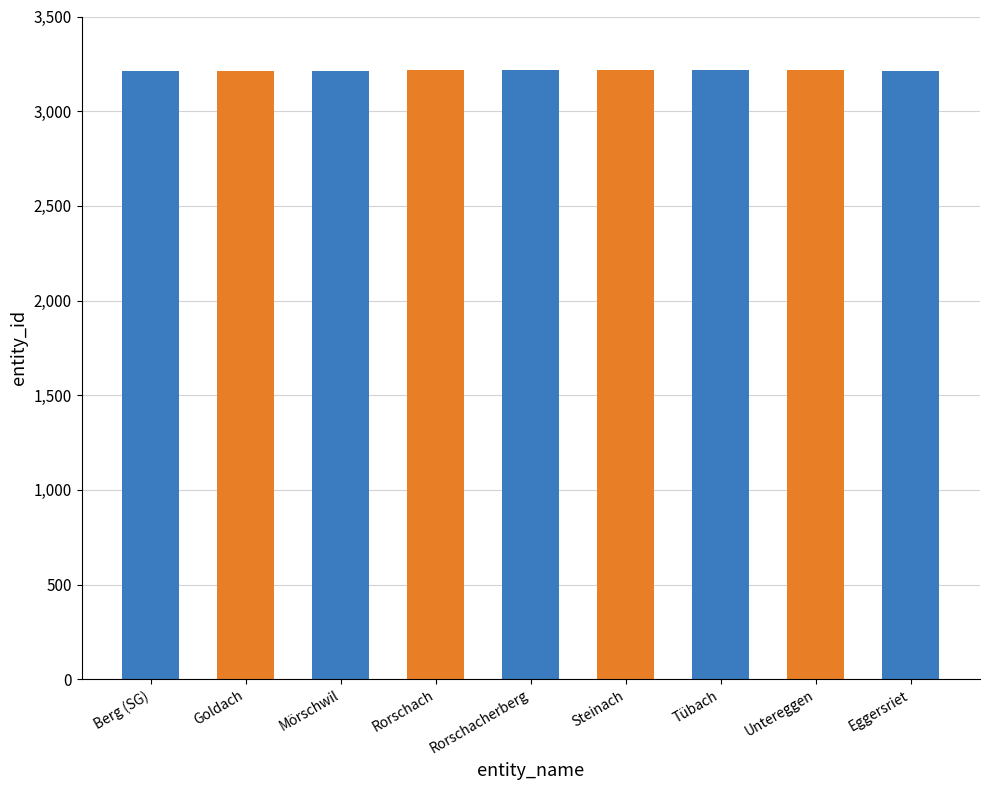

What is the greatest value displayed?

3219